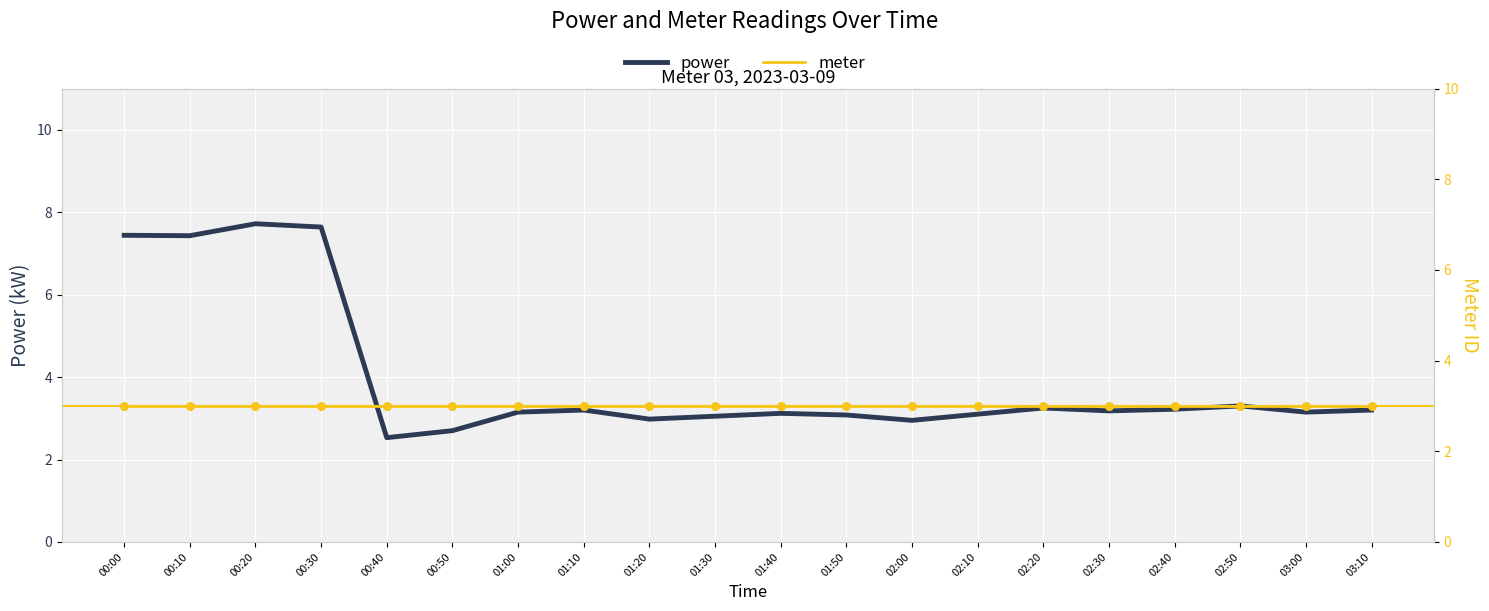

Is the value of meter at 02:00 greater than the value of power at 00:50?

Yes